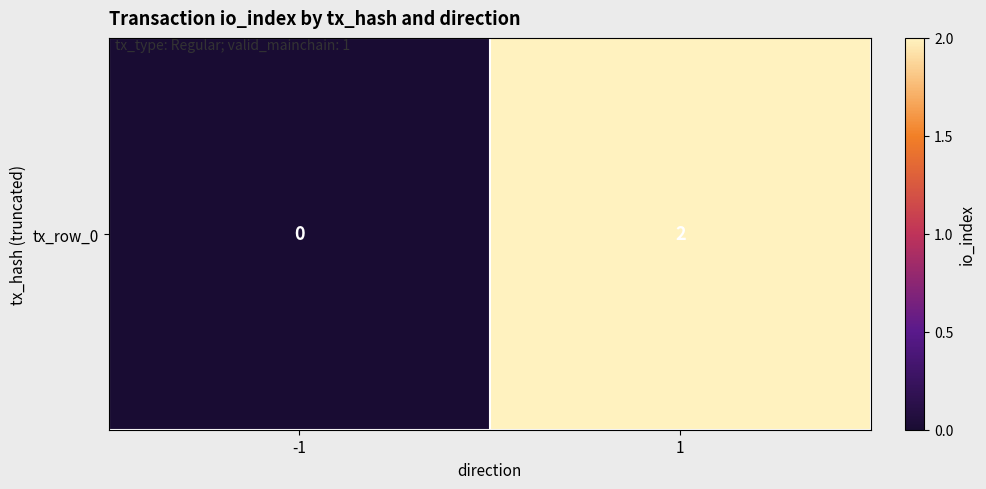

What is the average value?

1